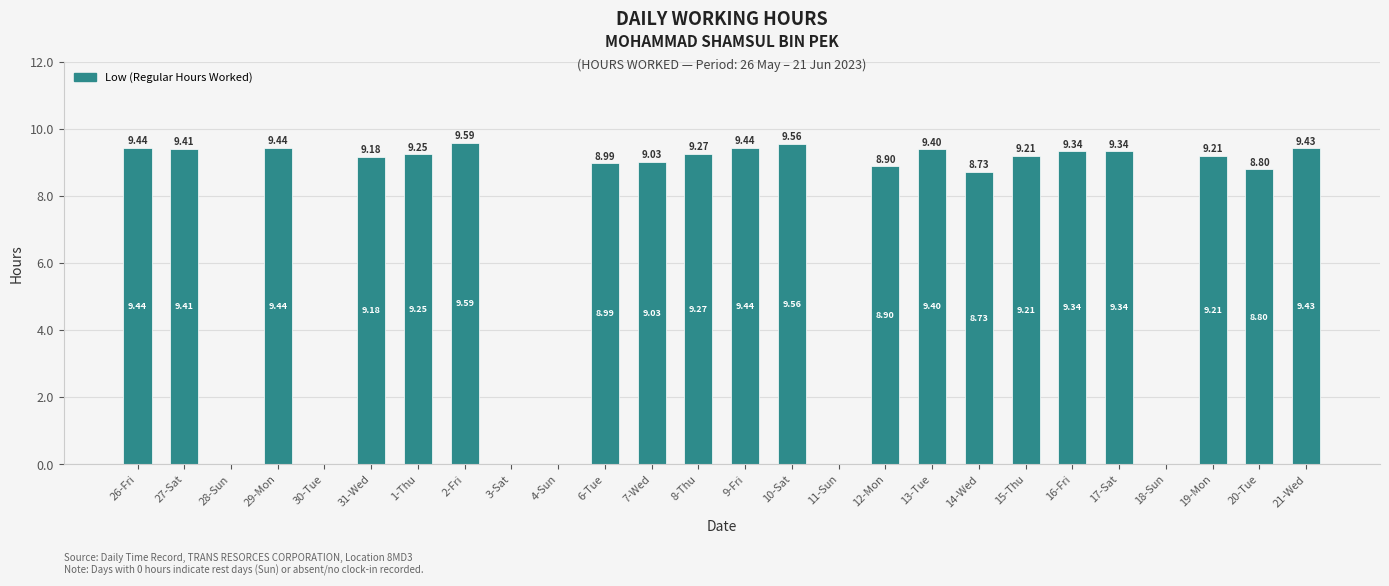

What is the change in value from 31-Wed to 12-Mon?

-0.3